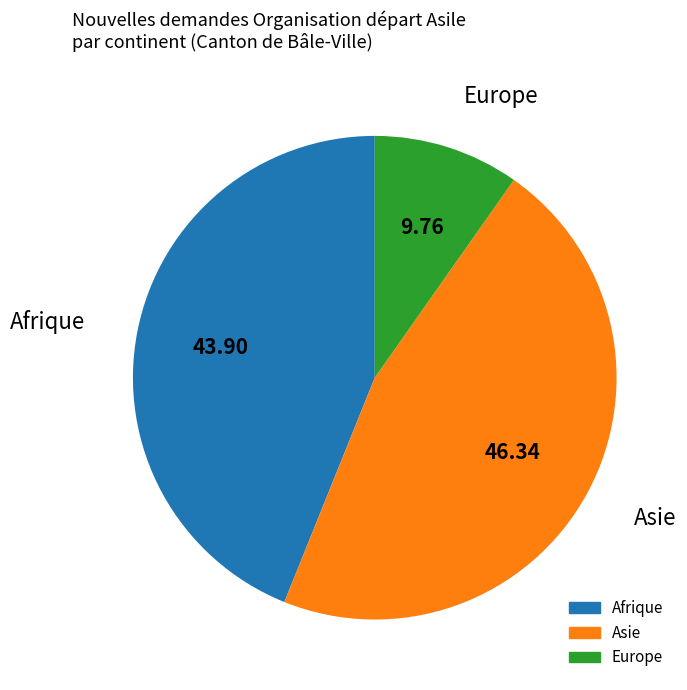

Is there any slice that represents more than half of the pie?

No